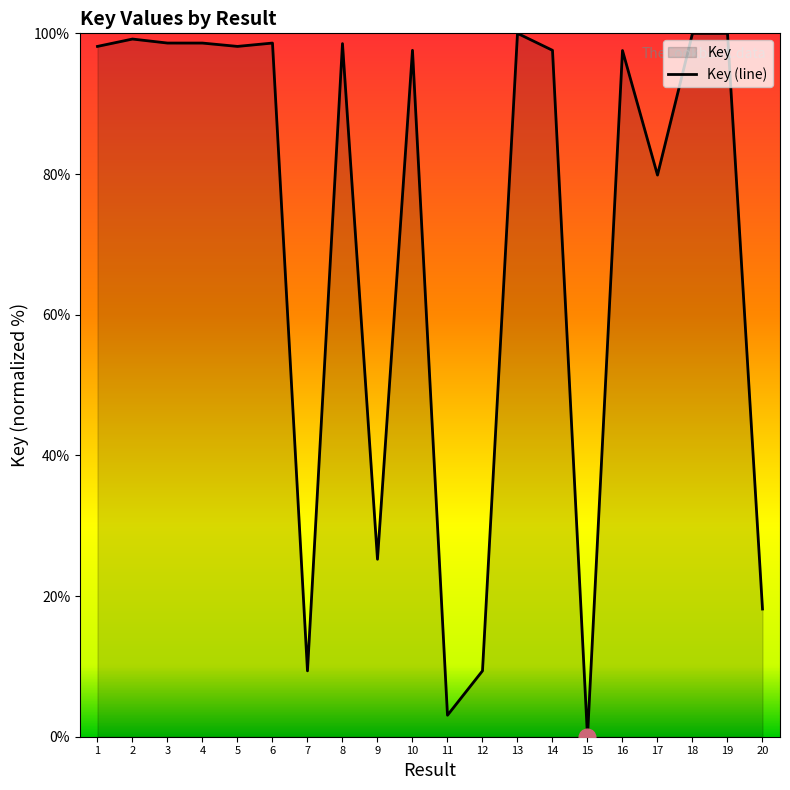

Rank the categories by value from lowest to highest.

15, 11, 7, 12, 20, 9, 17, 16, 14, 10, 5, 1, 8, 4, 6, 3, 2, 19, 13, 18